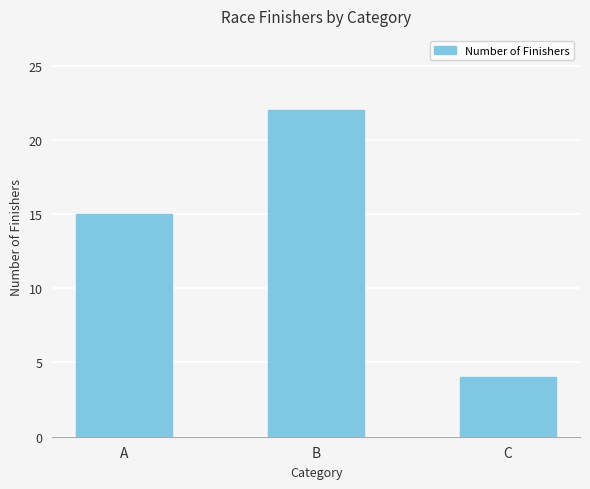

What is the change in value from A to B?

+7